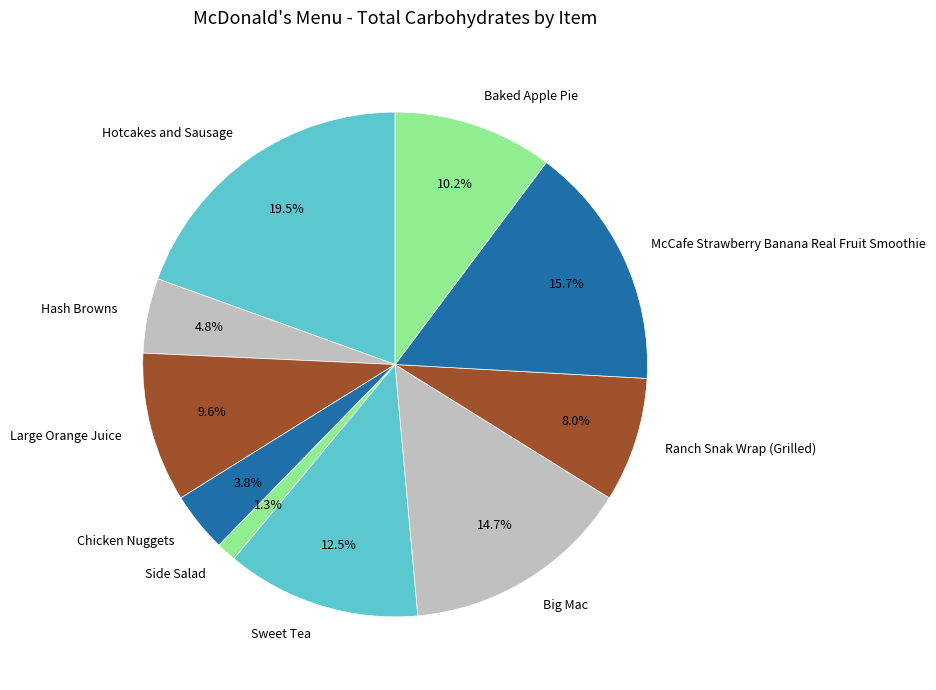

Is there a majority slice in this chart?

No